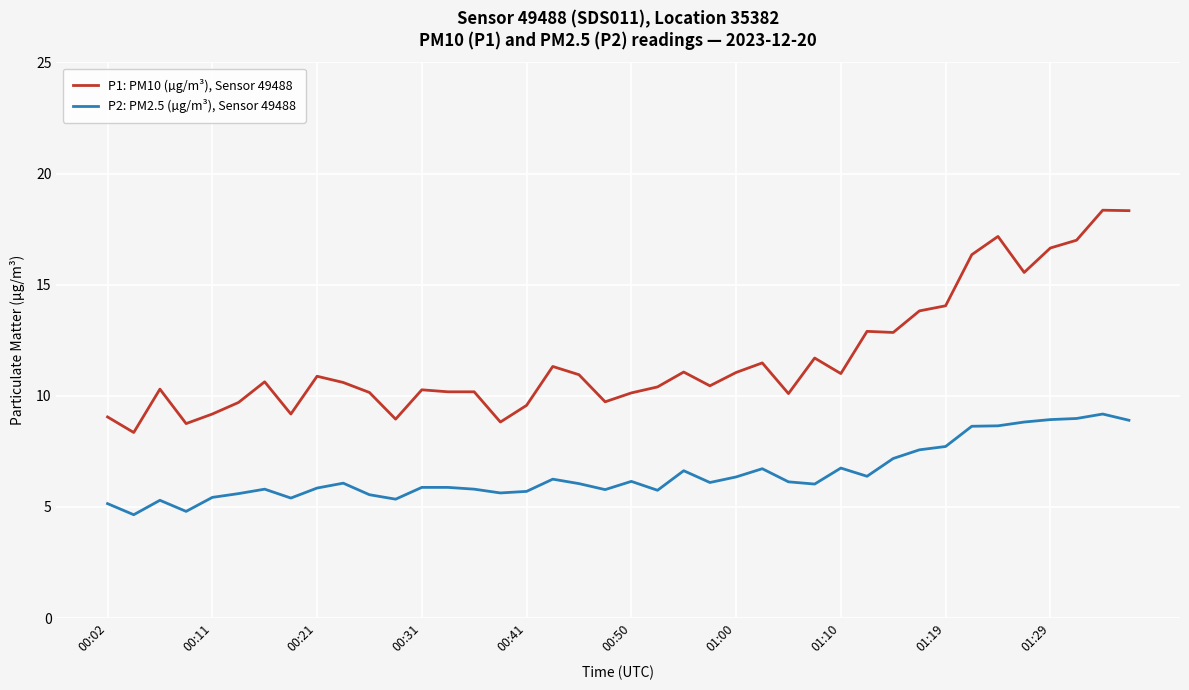

What is the maximum value shown in the chart?

18.4